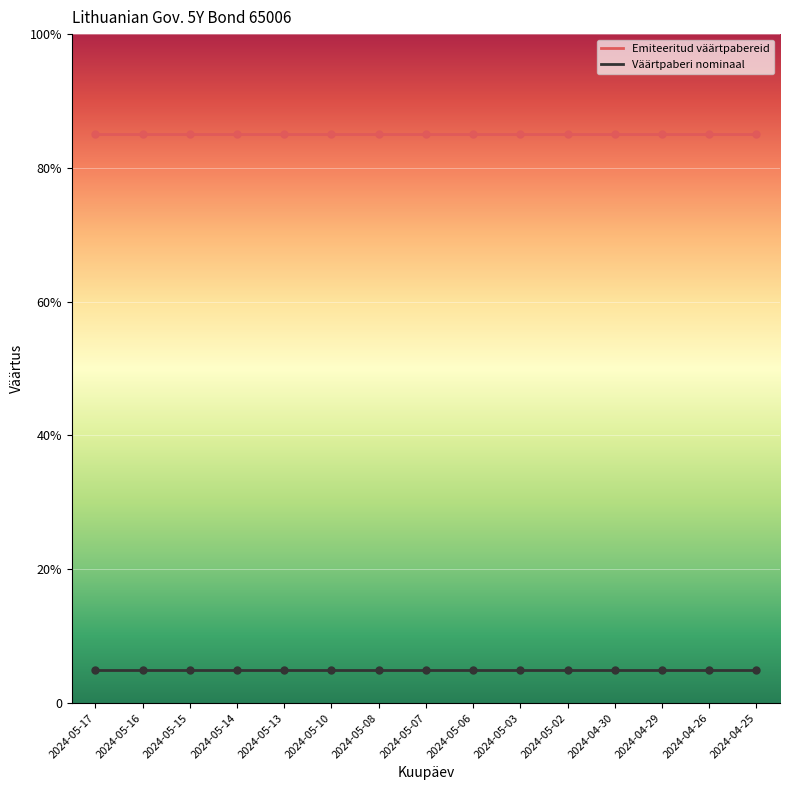

Reading left to right, transcribe all the data shown in this chart.

Emiteeritud väärtpabereid: 2024-05-17=0.8	2024-05-16=0.8	2024-05-15=0.8	2024-05-14=0.8	2024-05-13=0.8	2024-05-10=0.8	2024-05-08=0.8	2024-05-07=0.8	2024-05-06=0.8	2024-05-03=0.8	2024-05-02=0.8	2024-04-30=0.8	2024-04-29=0.8	2024-04-26=0.8	2024-04-25=0.8
Väärtpaberi nominaal: 2024-05-17=0.1	2024-05-16=0.1	2024-05-15=0.1	2024-05-14=0.1	2024-05-13=0.1	2024-05-10=0.1	2024-05-08=0.1	2024-05-07=0.1	2024-05-06=0.1	2024-05-03=0.1	2024-05-02=0.1	2024-04-30=0.1	2024-04-29=0.1	2024-04-26=0.1	2024-04-25=0.1